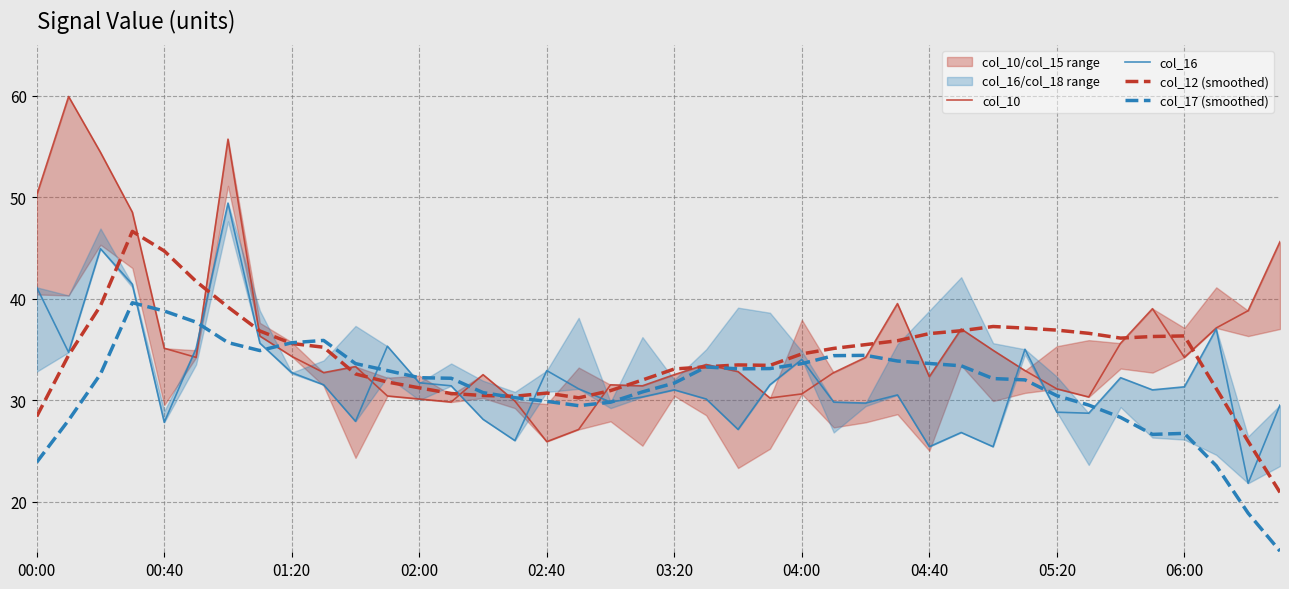

Is it true that col_12 (smoothed) equals 37.9 at 00:00?

False